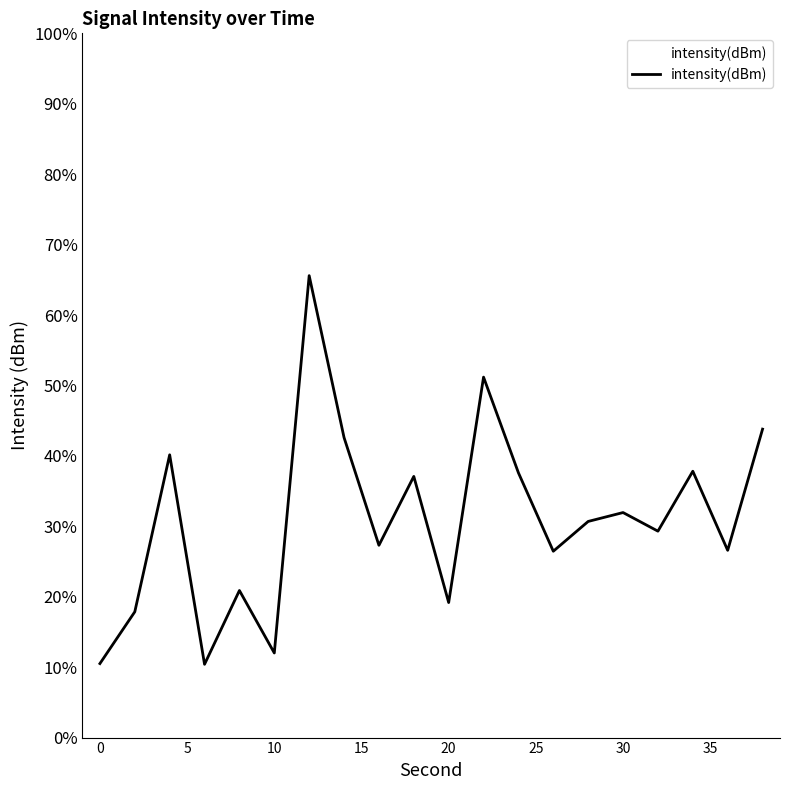

What is the difference between the maximum and minimum values?

55.2